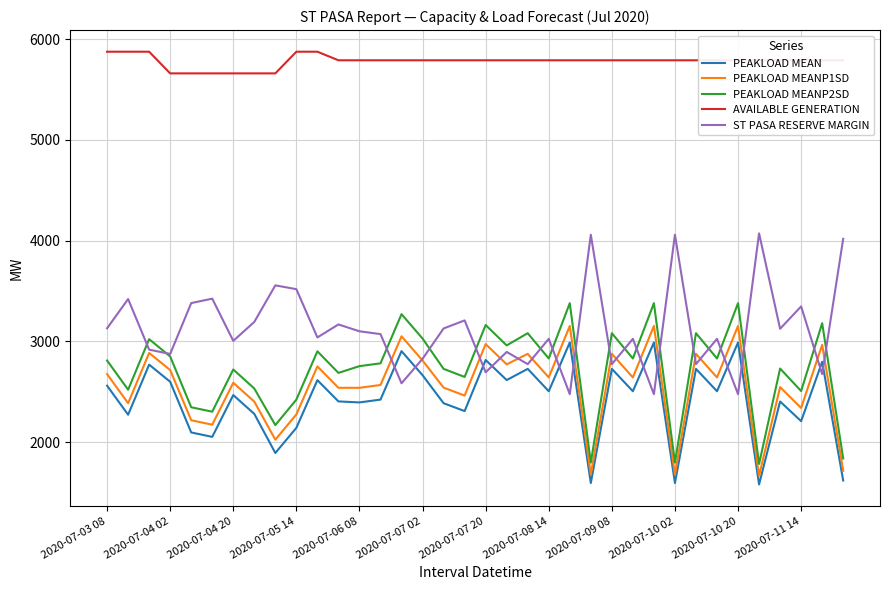

What is the smallest value displayed?

1581